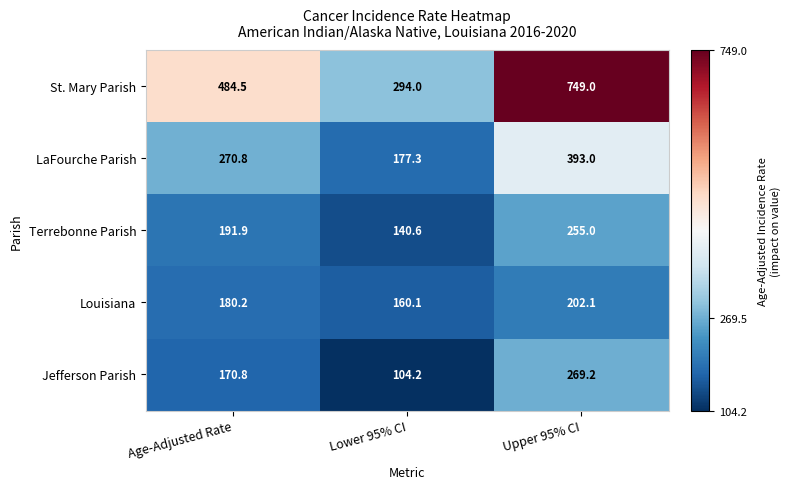

What is the difference between the highest and lowest values at Age-Adjusted Rate?

313.7